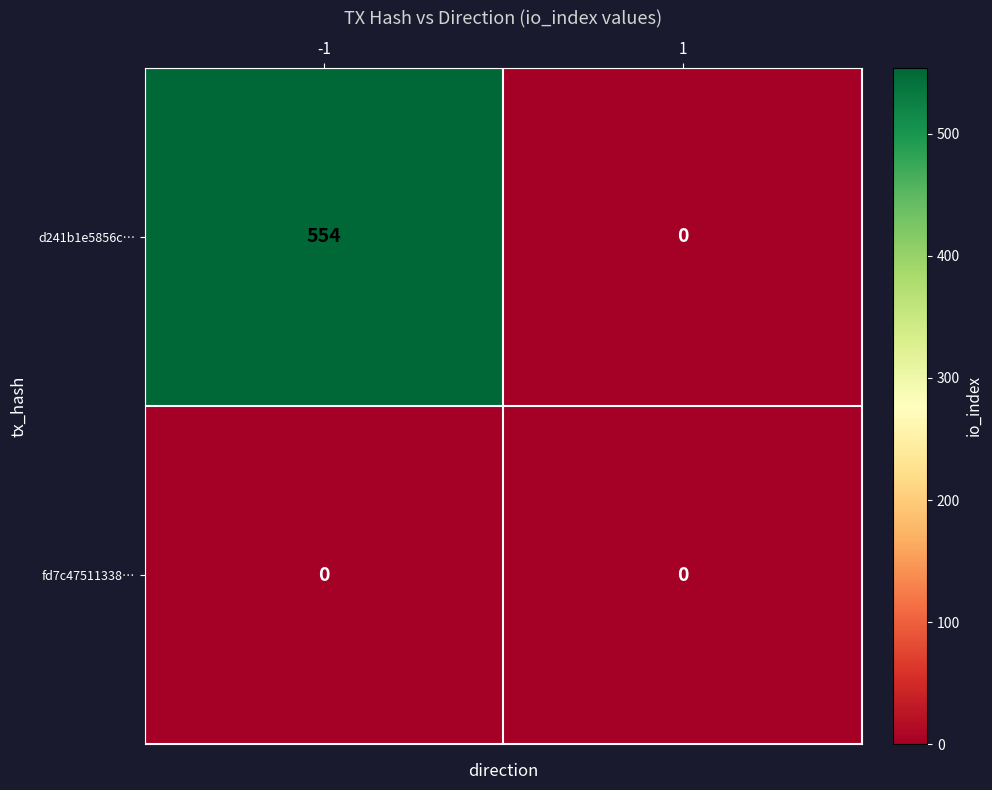

Is it true that fd7c47511338… equals 0 at -1?

True